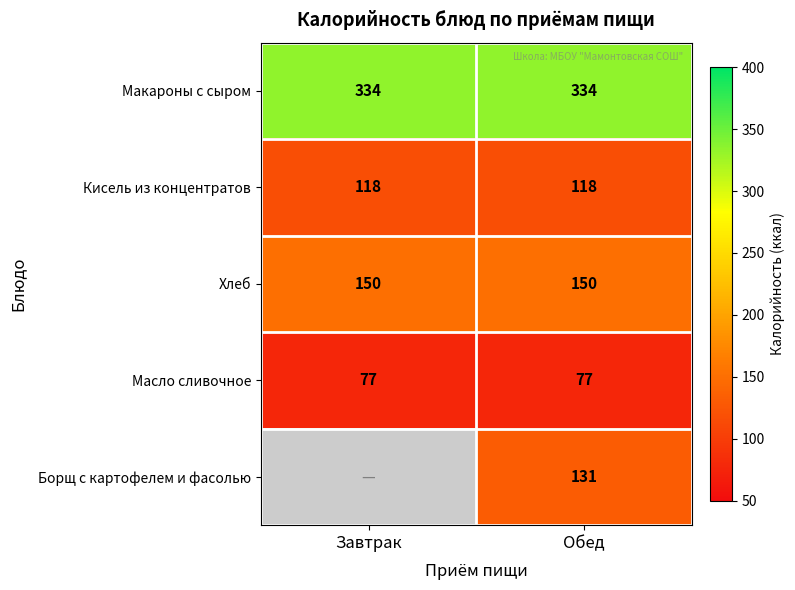

Rank the series at Обед from lowest to highest value.

Масло сливочное, Кисель из концентратов, Борщ с картофелем и фасолью, Хлеб, Макароны с сыром